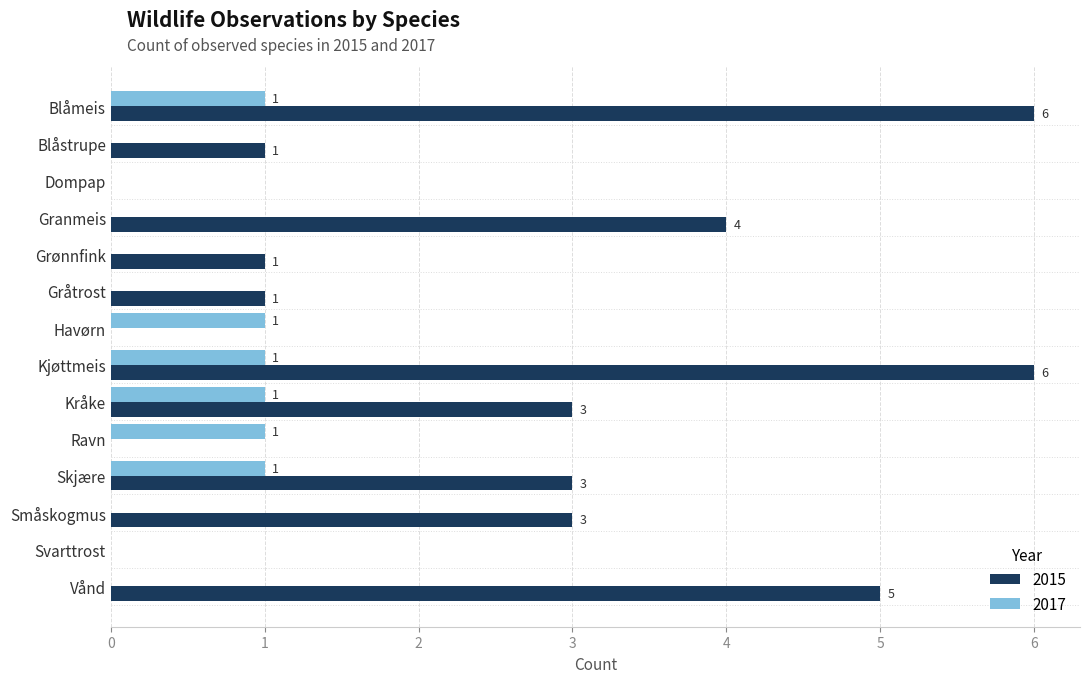

The 2015 series shows 0 at Havørn. True or false?

True